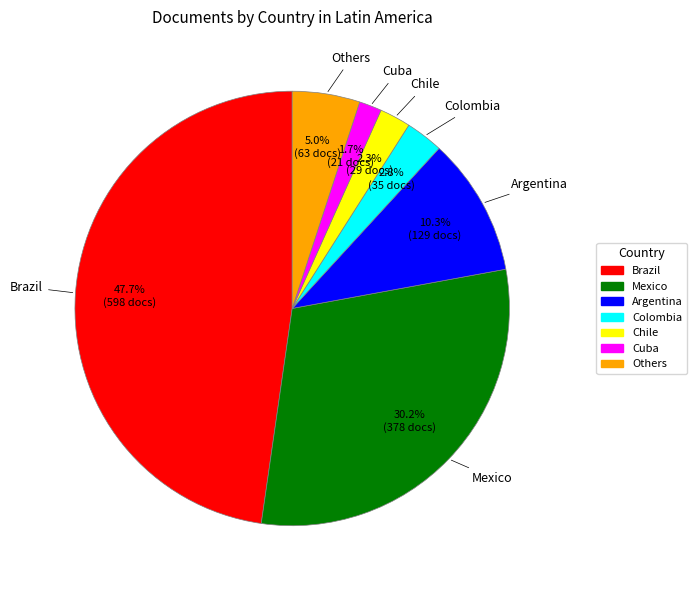

Is there any slice that represents more than half of the pie?

No